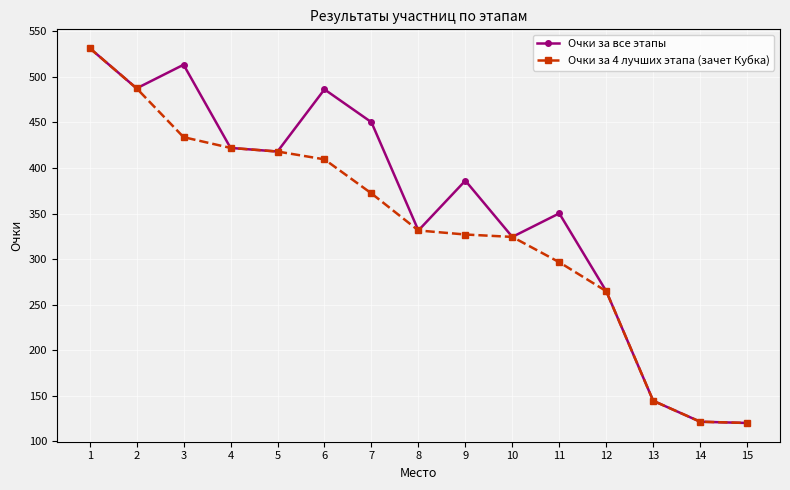

What is the sum of all Очки за 4 лучших этапа (зачет Кубка) values?

5004.3